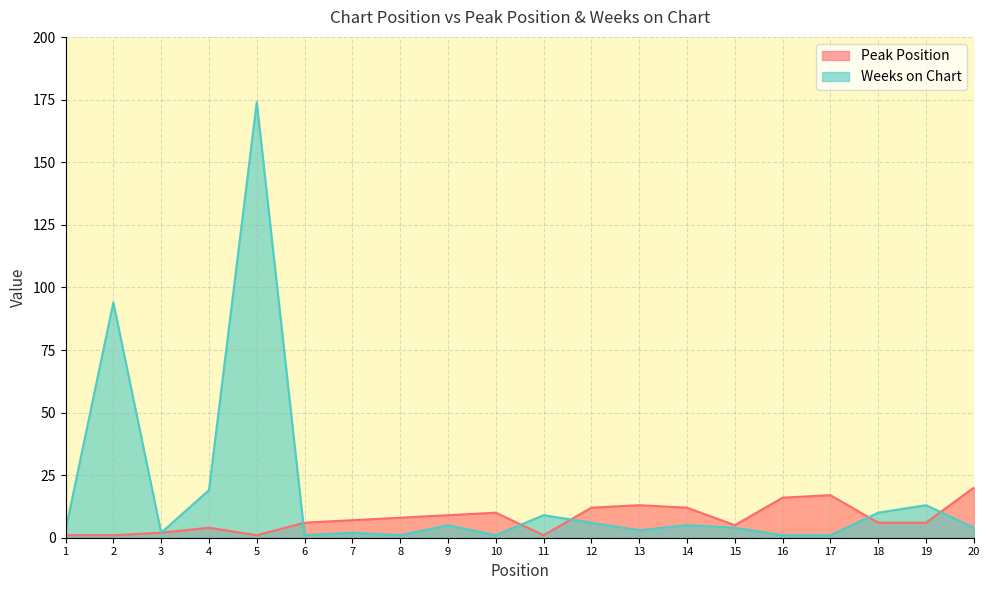

What is the average value of the Weeks on Chart series?

18